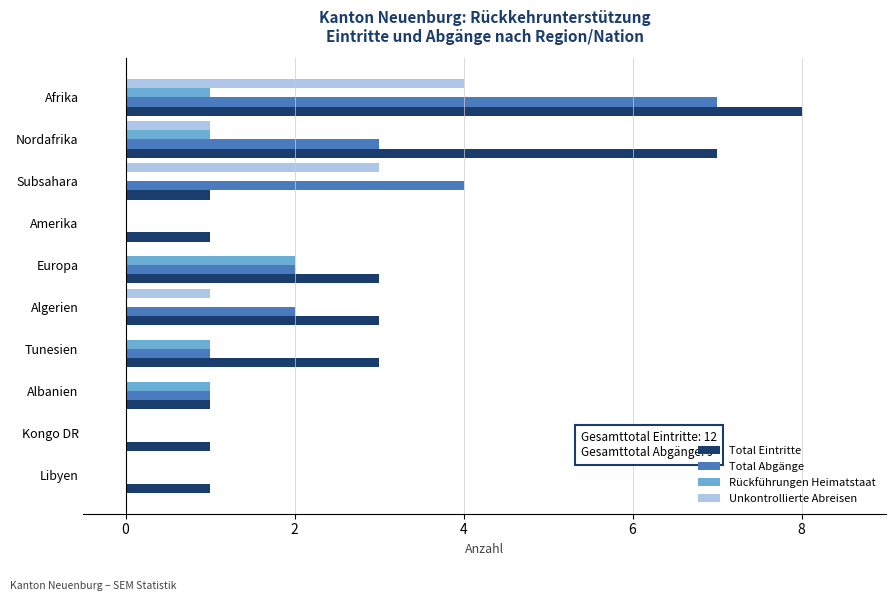

How many distinct data groups are displayed?

4